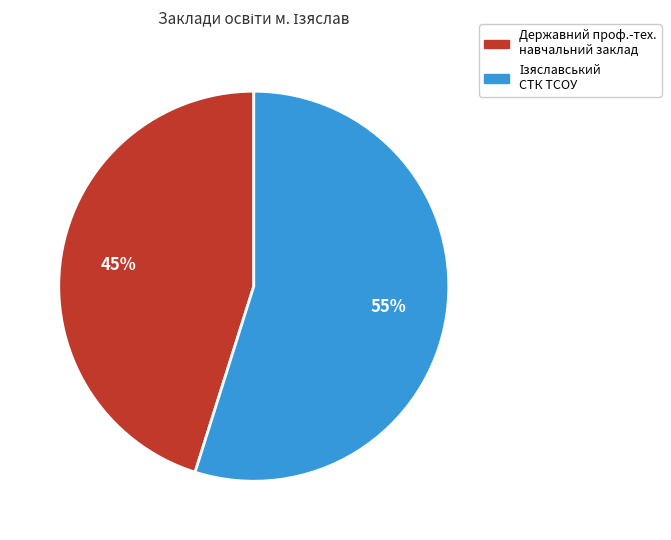

Count the number of slices in the pie.

2